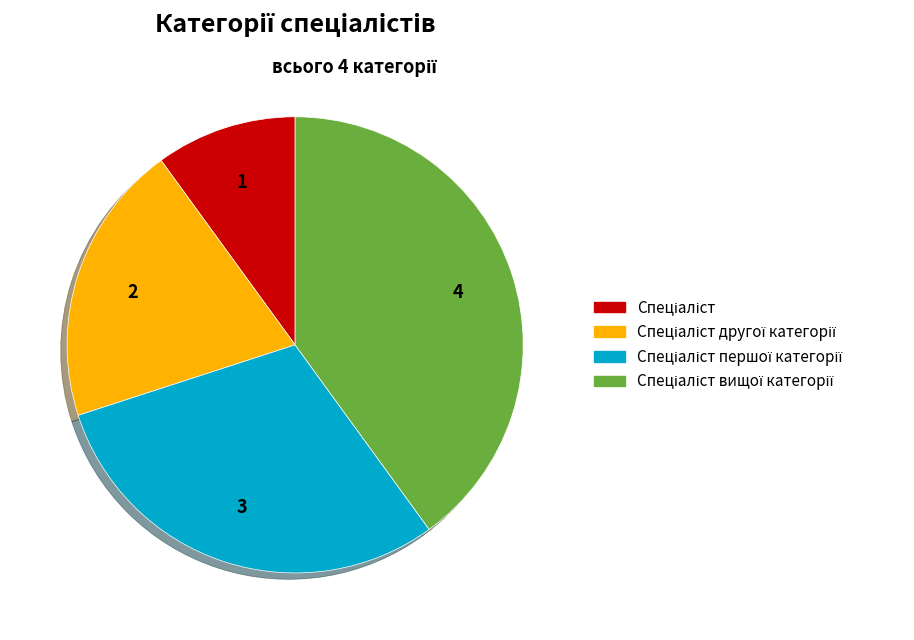

Does any single category account for the majority?

No